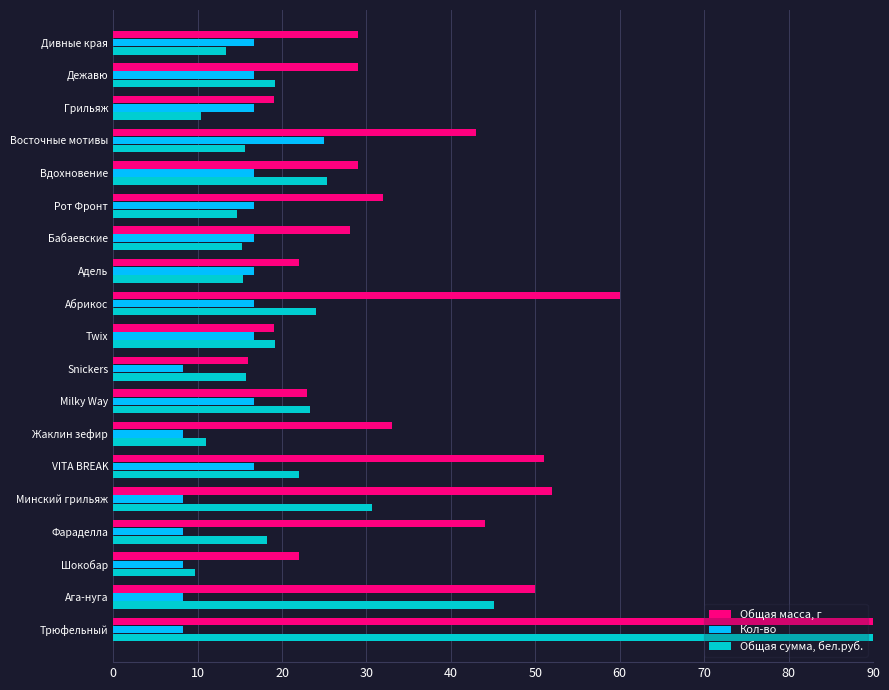

How many data points does each series have?

19